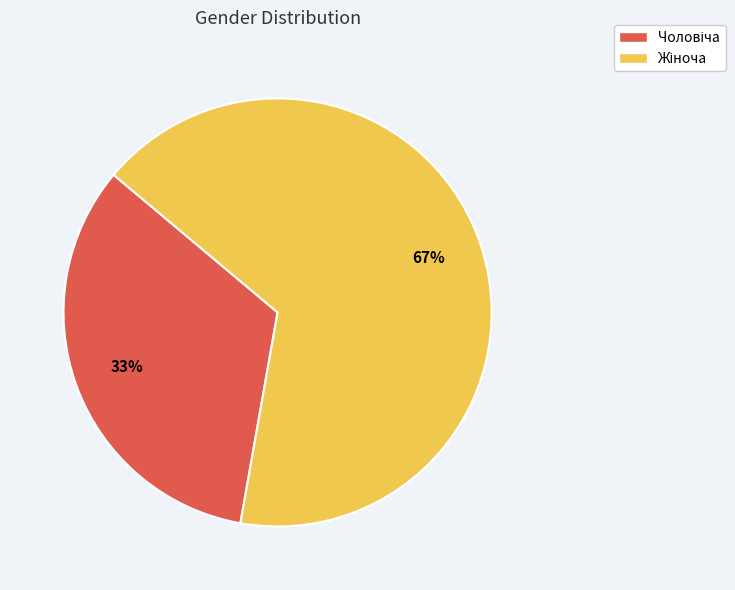

To the nearest percent, what is the average slice percentage?

50%